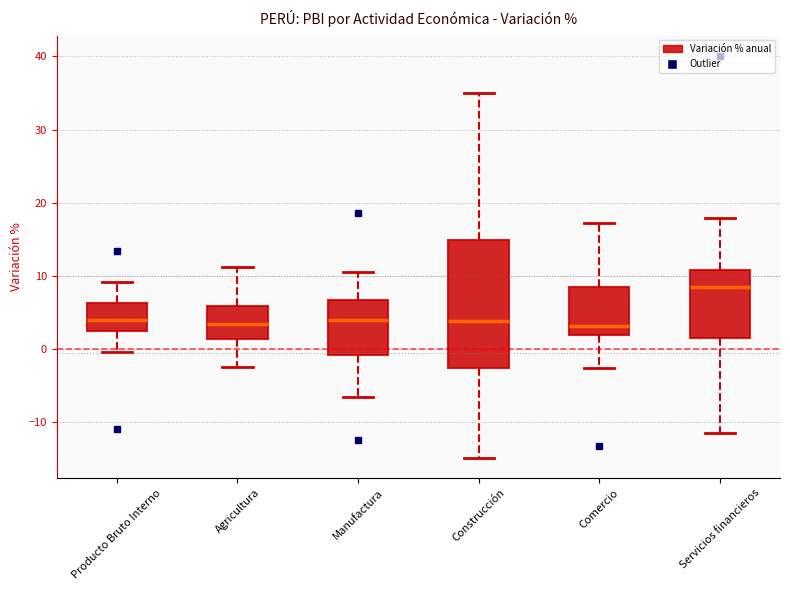

Reading left to right, transcribe this box plot: for each box, give where its median line is, the range the box spans, and where its two whiskers end, as read against the y-axis. The values are not printed on the chart, so give them approximately, as read against the axis.

Producto Bruto Interno: median 4, box 2 to 6, whiskers 0 to 9
Agricultura: median 3, box 1 to 6, whiskers -3 to 11
Manufactura: median 4, box -1 to 7, whiskers -7 to 11
Construcción: median 4, box -3 to 15, whiskers -15 to 35
Comercio: median 3, box 2 to 8, whiskers -3 to 17
Servicios financieros: median 8, box 2 to 11, whiskers -12 to 18